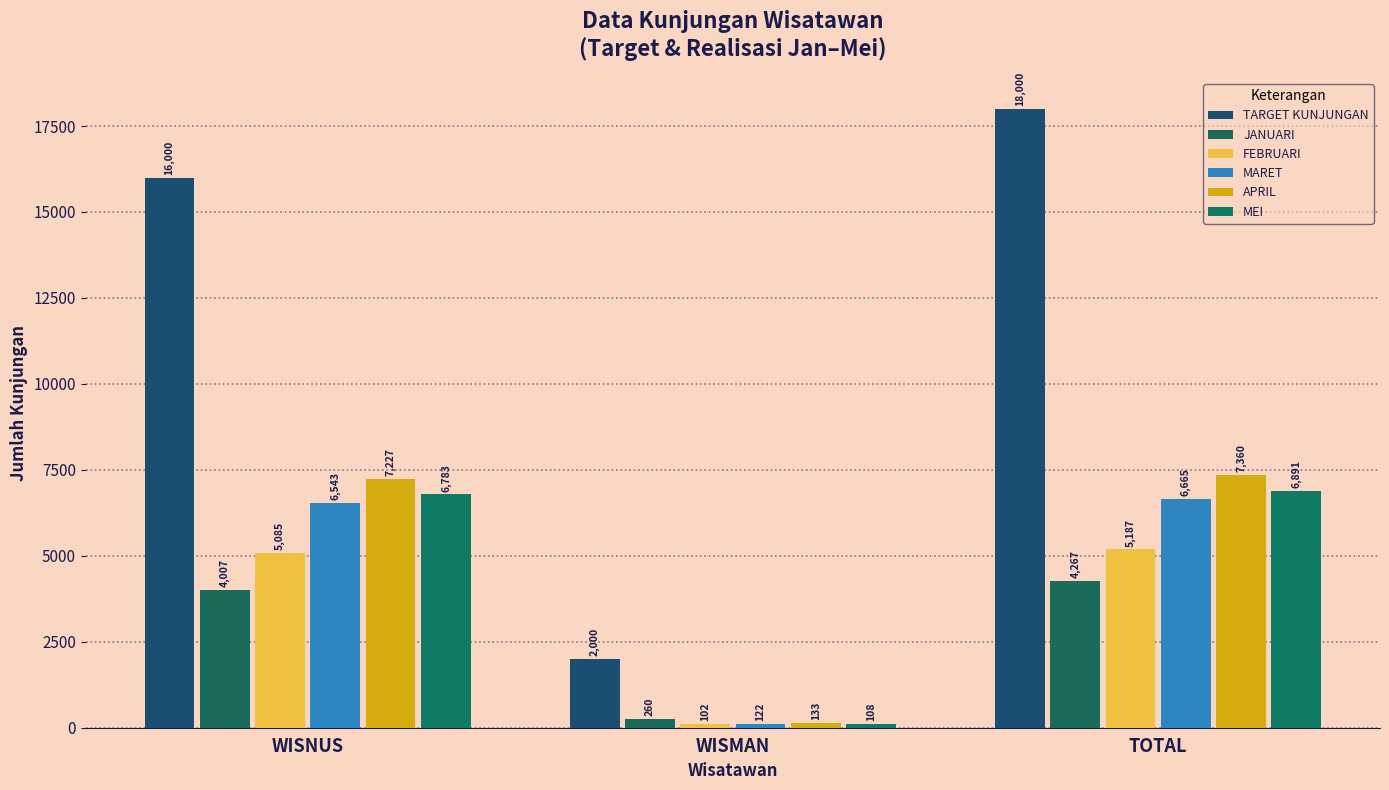

What is the spread (max minus min) of values at WISNUS?

11993